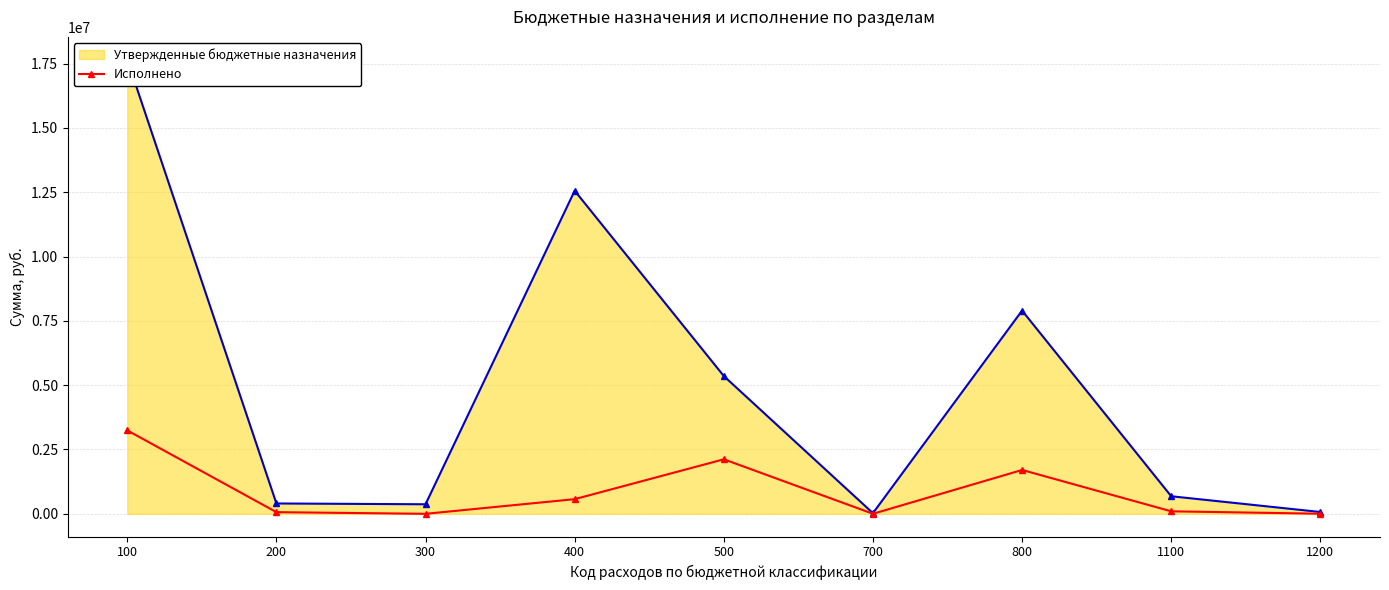

Rank the categories by value from lowest to highest.

300, 700, 1200, 200, 1100, 400, 800, 500, 100